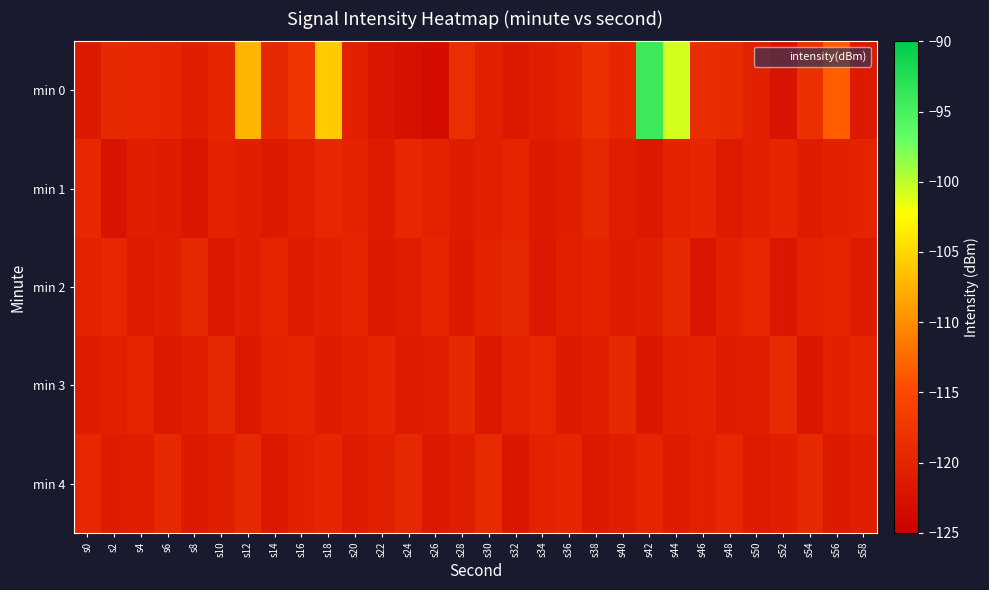

Which has a higher value, s28 or s20?

s28